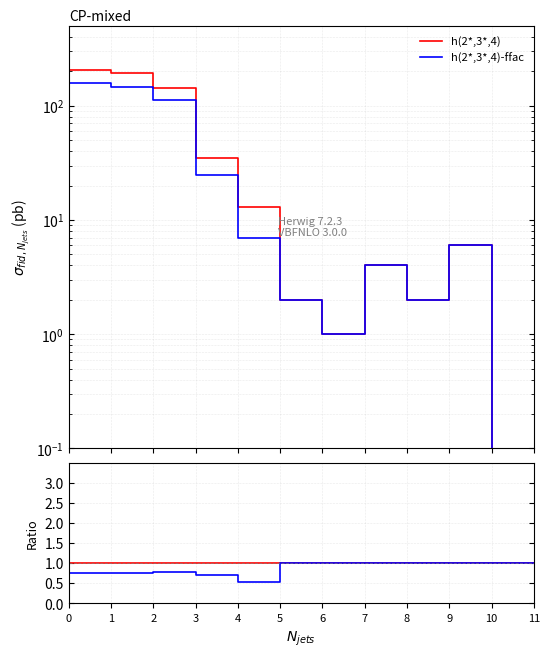

Reading left to right, list all the values displayed in this chart.

h(2*,3*,4): 0=207.0	1=195.0	2=144.0	3=35.0	4=13.0	5=2.0	6=1.0	7=4.0	8=2.0	9=6.0	10=0.0	11=0.0
h(2*,3*,4)-ffac: 0=159.0	1=147.0	2=112.0	3=25.0	4=7.0	5=2.0	6=1.0	7=4.0	8=2.0	9=6.0	10=0.0	11=0.0
Total (col_3): 0=1.0	1=1.0	2=1.0	3=1.0	4=1.0	5=1.0	6=1.0	7=1.0	8=1.0	9=1.0	10=1.0	11=1.0
Permis B Total (col_7): 0=0.8	1=0.8	2=0.8	3=0.7	4=0.5	5=1.0	6=1.0	7=1.0	8=1.0	9=1.0	10=1.0	11=1.0